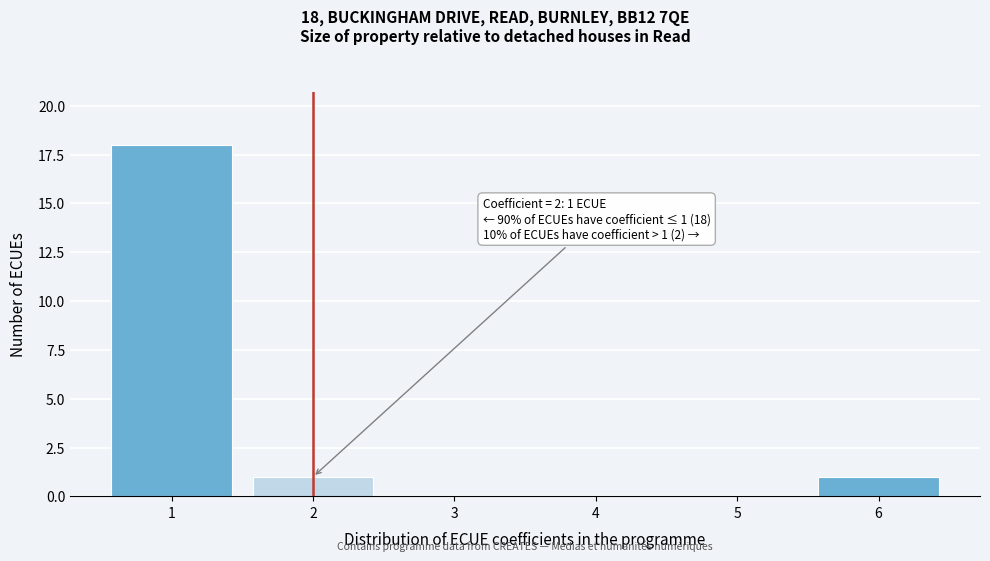

Over which range of the x-axis is the bar tallest?

0.5 to 1.5